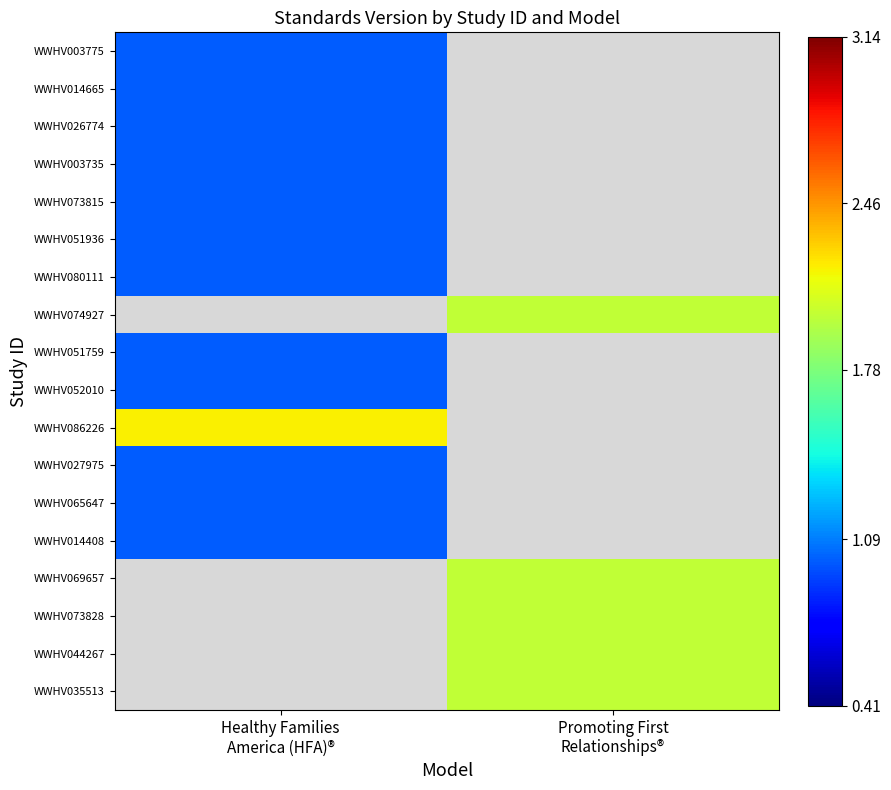

How many positive values does the WWHV069657 series have?

1